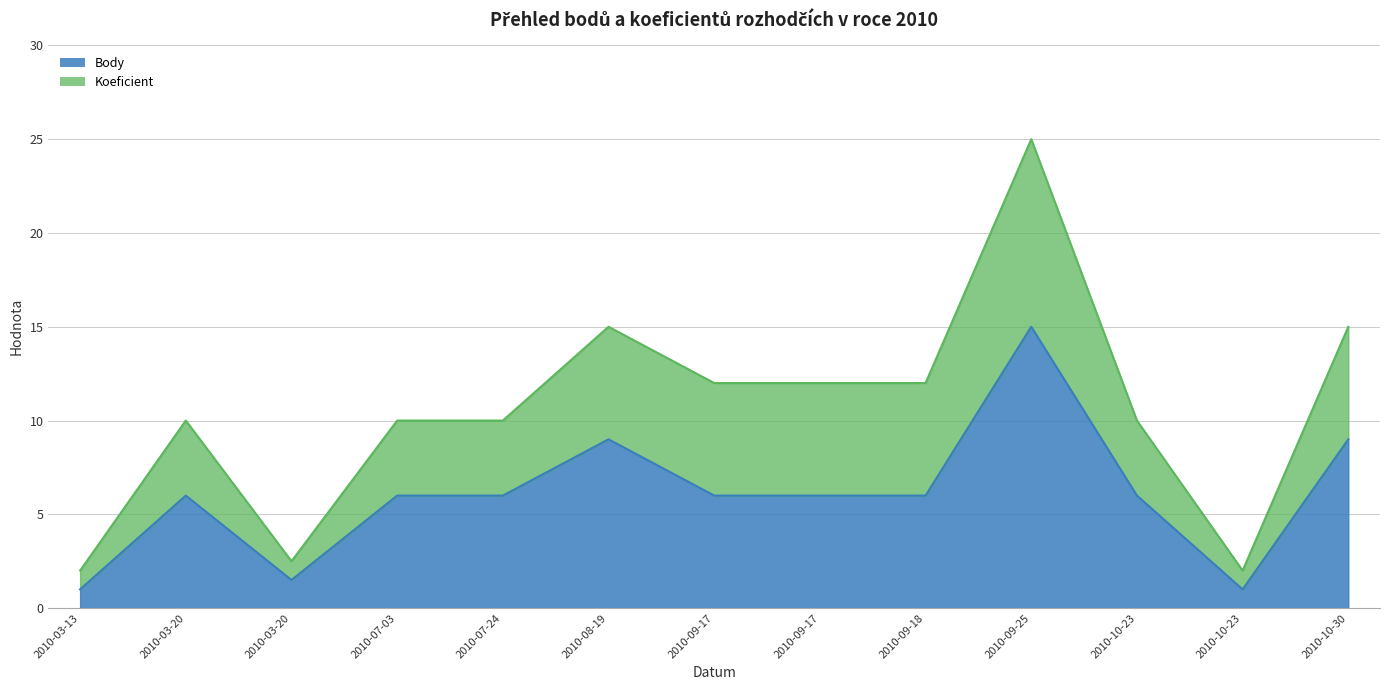

Where is the data nearest to the value 8?

2010-08-19